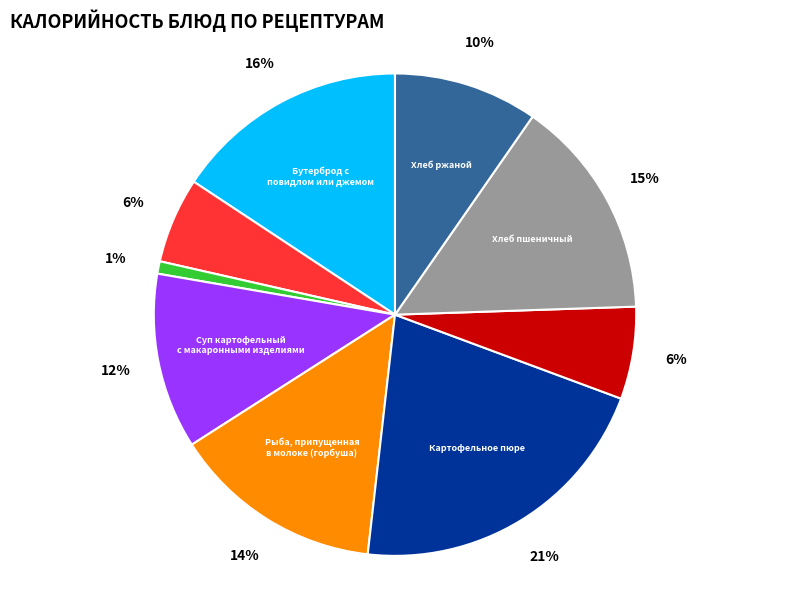

To the nearest percent, what is the difference between the largest and smallest slice percentages?

20%